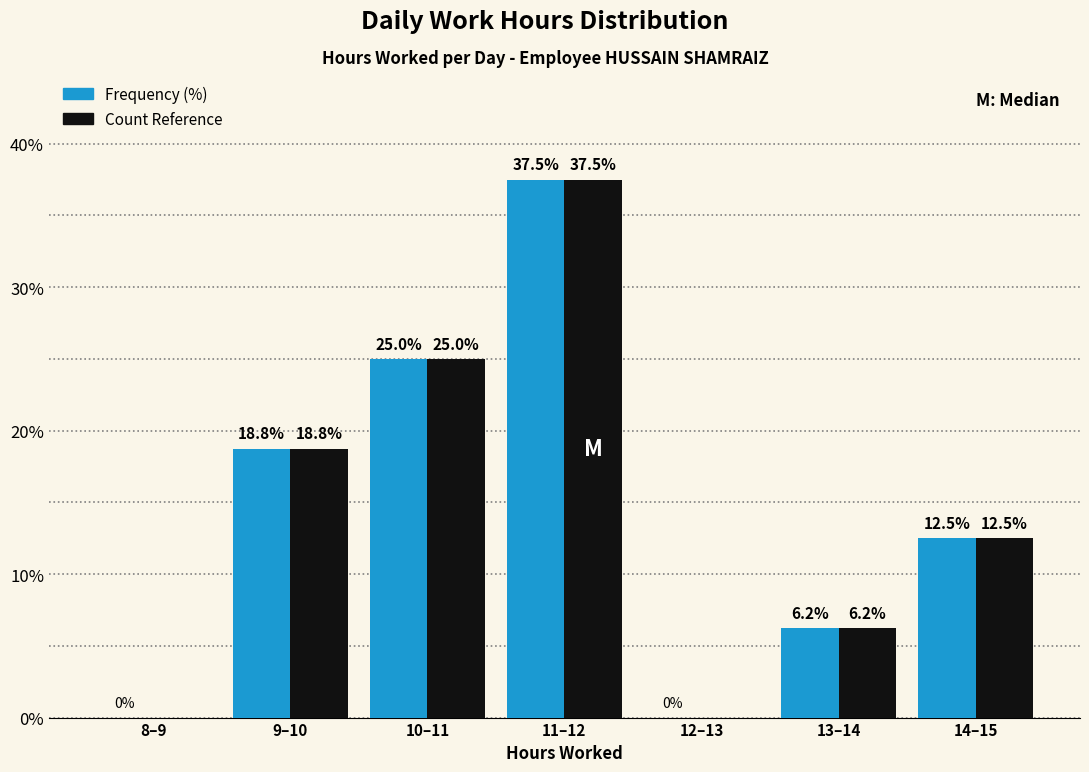

At which category does the chart reach its peak across all series?

11–12